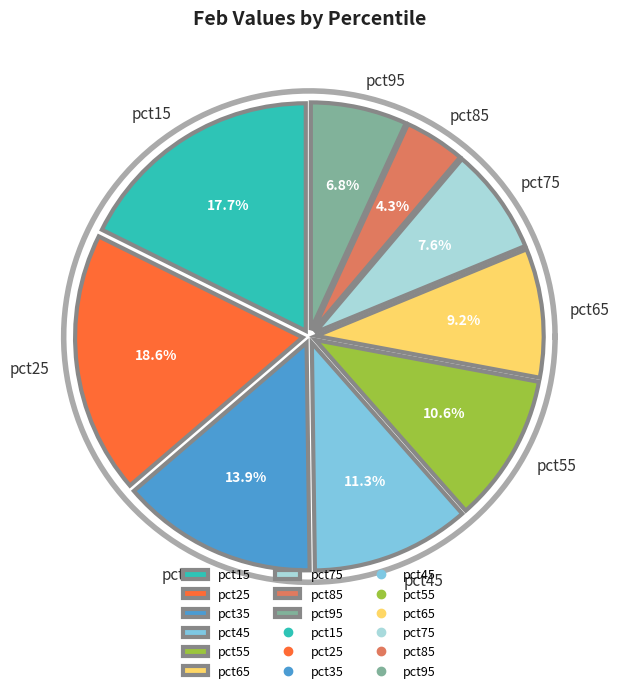

The pct25 slice represents 19% of the pie. True or false?

True